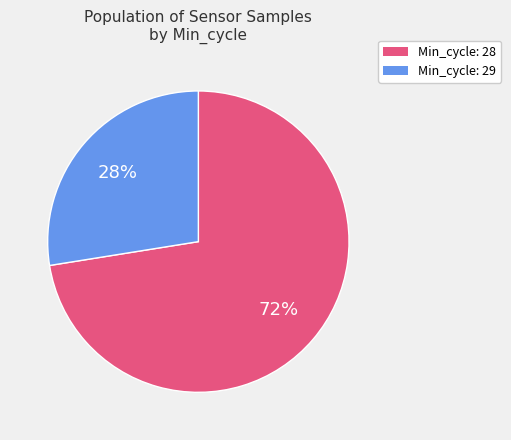

To the nearest percent, what is the average slice percentage?

50%